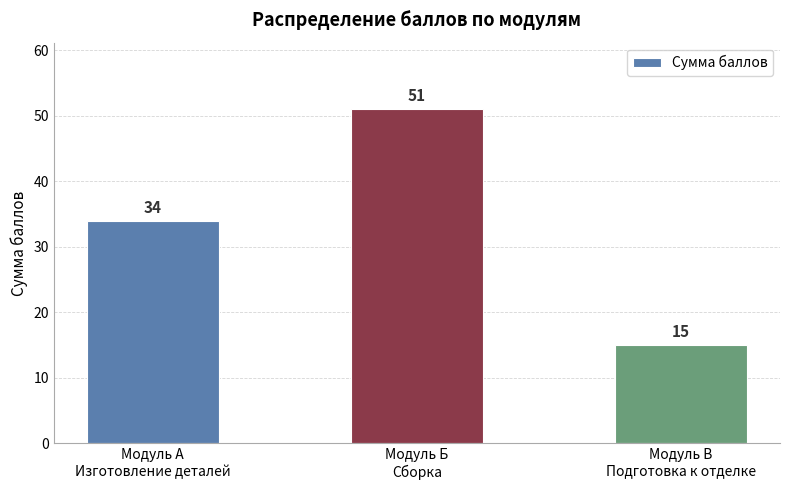

What is the sum of all values?

100